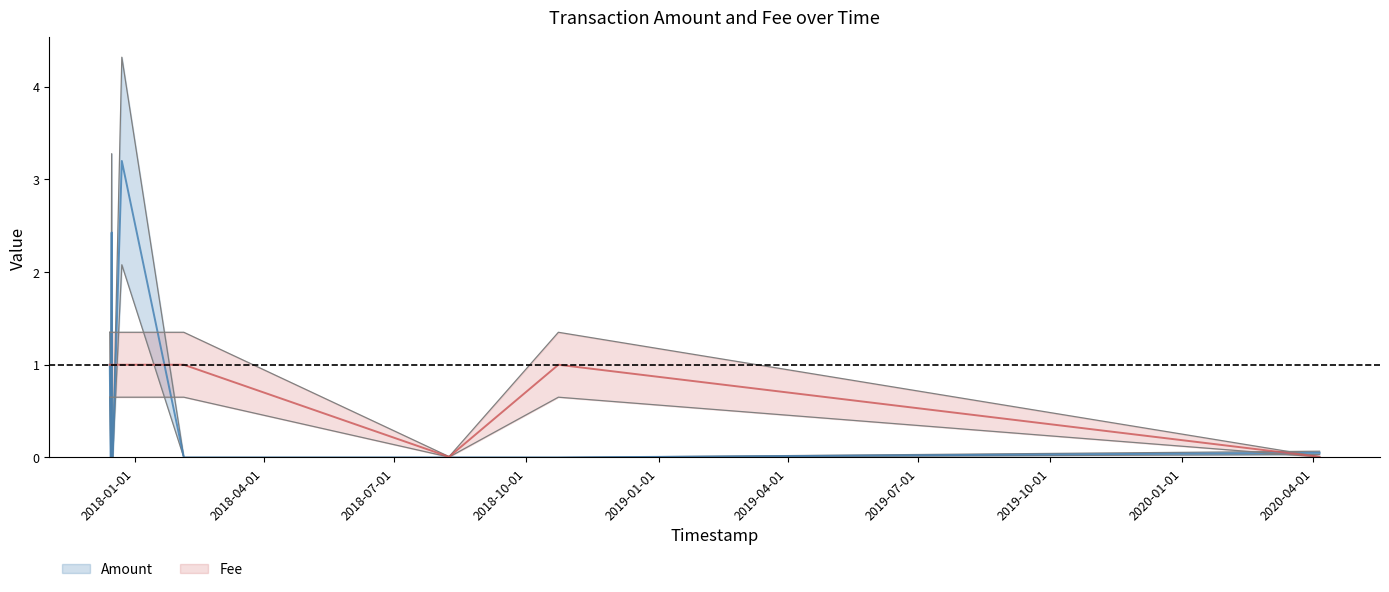

What is the maximum value for Amount?

4.3